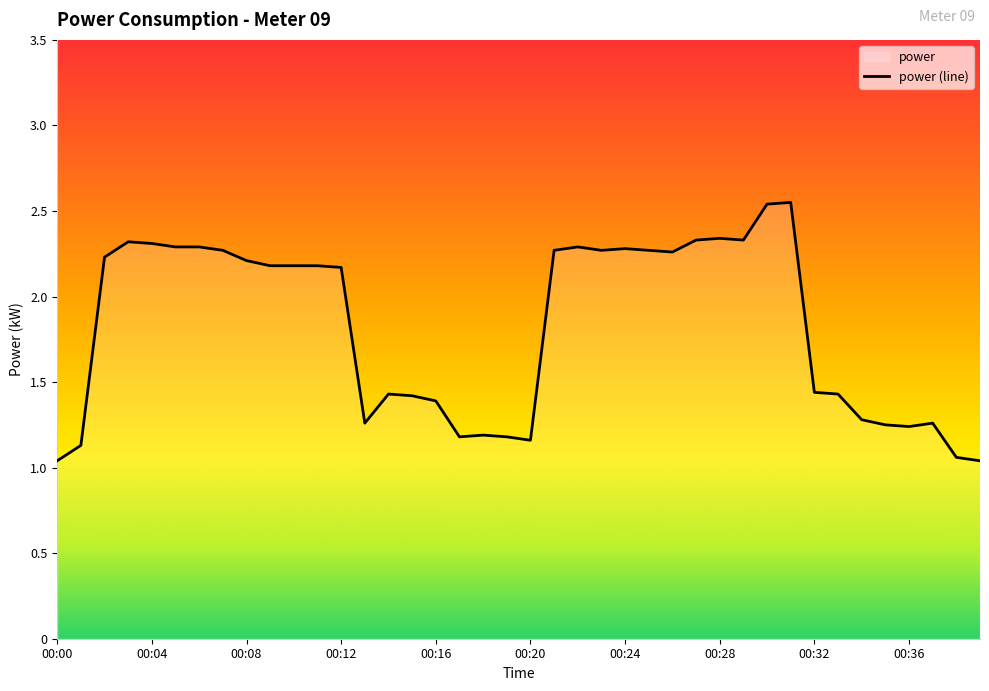

What is the sum of all values?

72.7